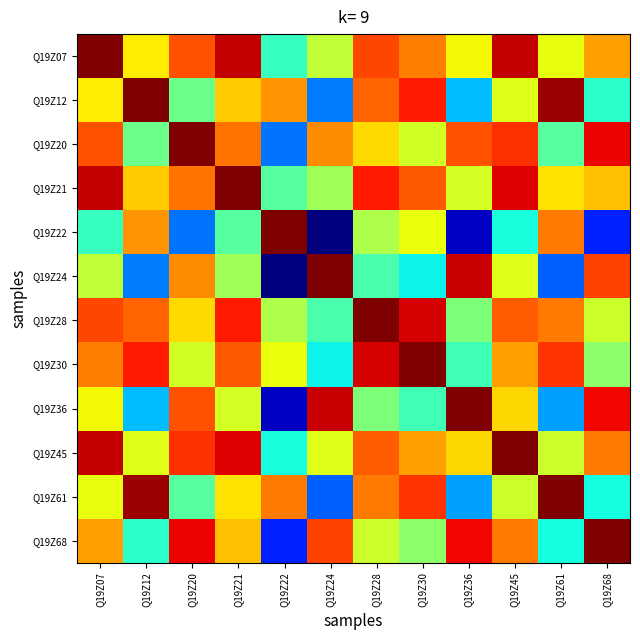

Rank the series by their maximum value, from lowest to highest.

Q19Z07, Q19Z12, Q19Z20, Q19Z21, Q19Z22, Q19Z24, Q19Z28, Q19Z30, Q19Z36, Q19Z45, Q19Z61, Q19Z68